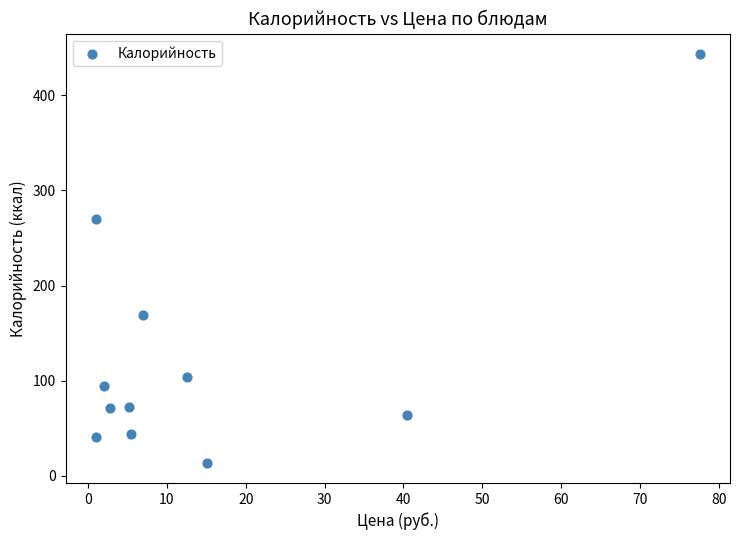

What Y value in the scatter plot is closest to 228?

270.2